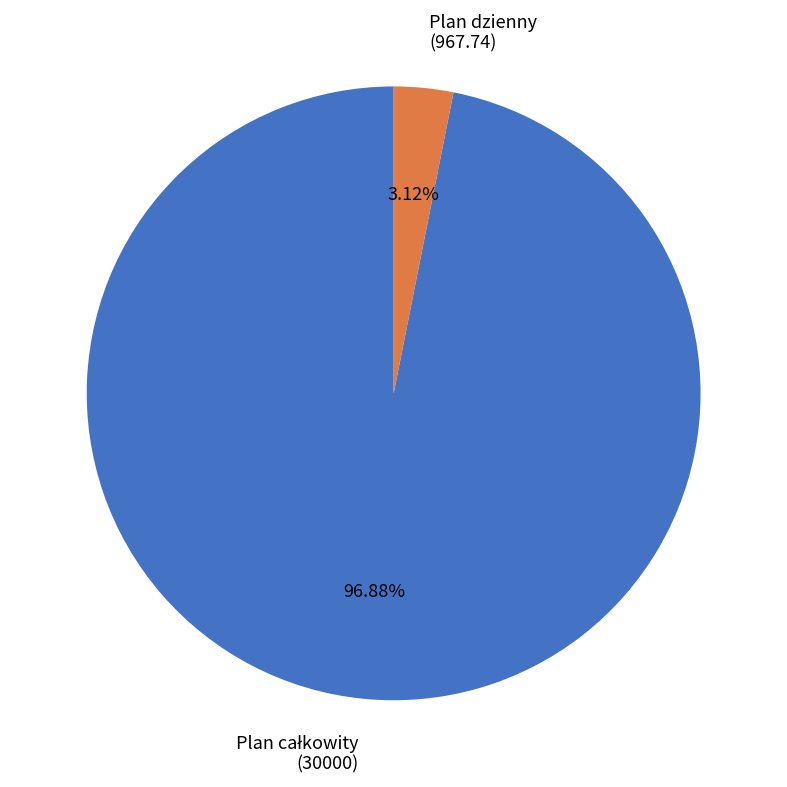

What is the smallest slice in the pie chart?

Plan dzienny